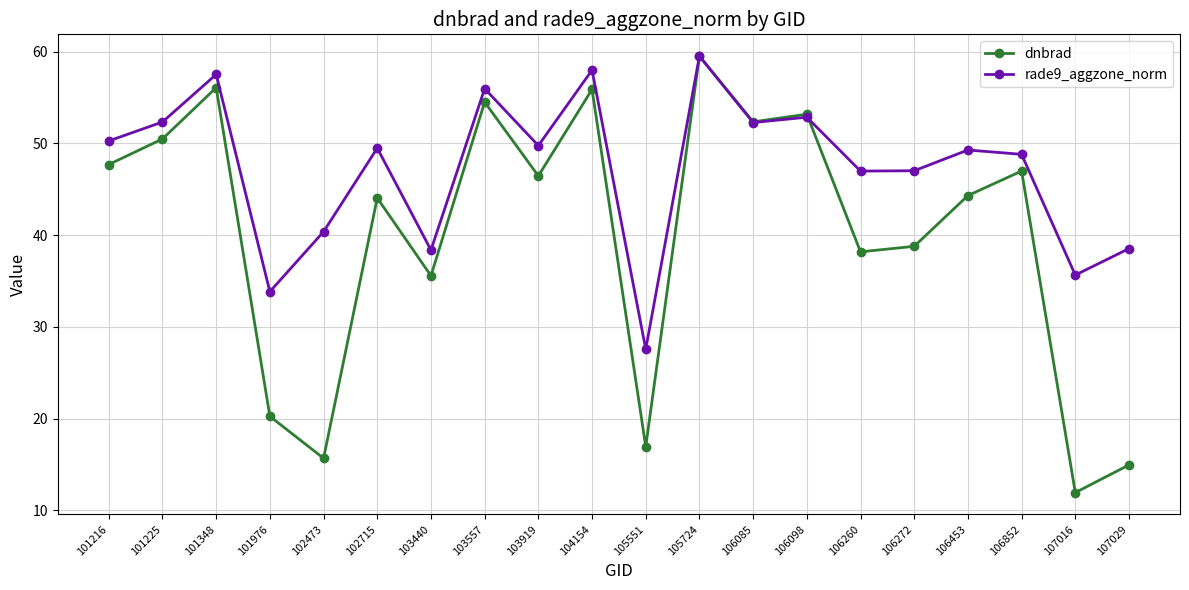

At which category does the chart reach its minimum across all series?

107016